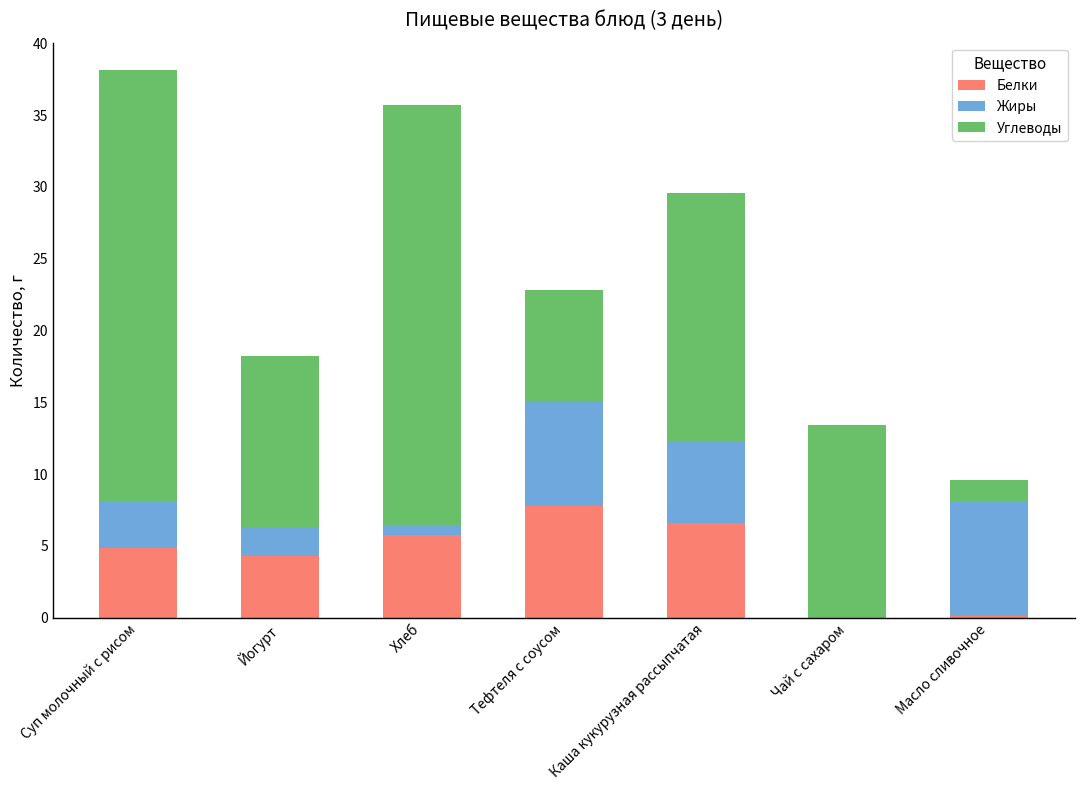

At which category is the sum across all series the highest?

Суп молочный с рисом